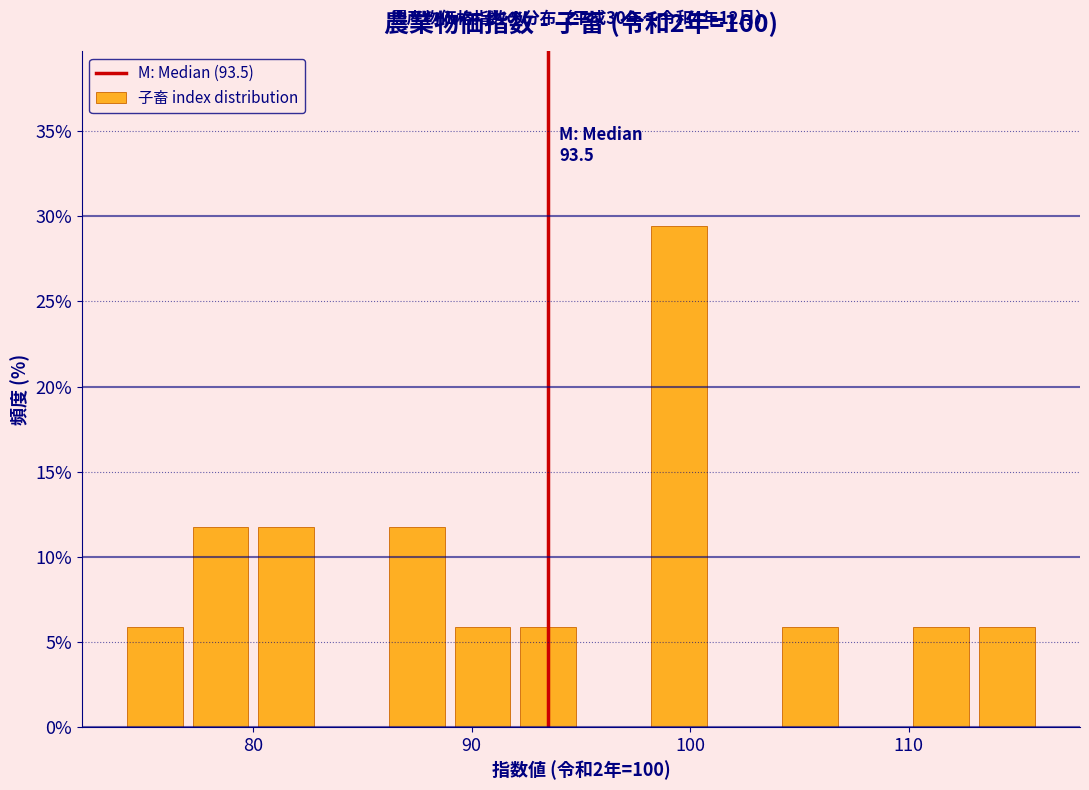

Around what value on the x-axis is the tallest bar? Give the approximate position of its centre, as read against the axis.

100